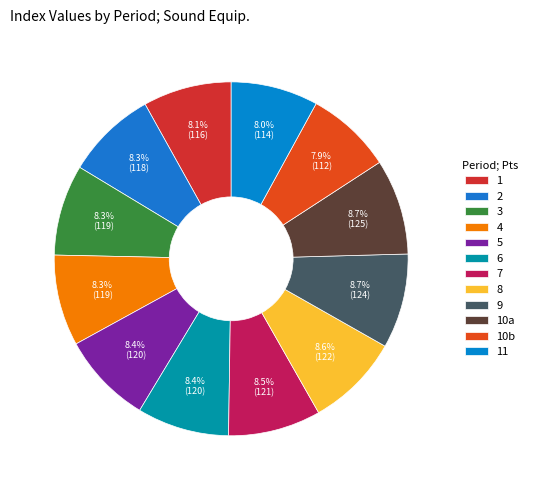

How many segments does this pie chart have?

12